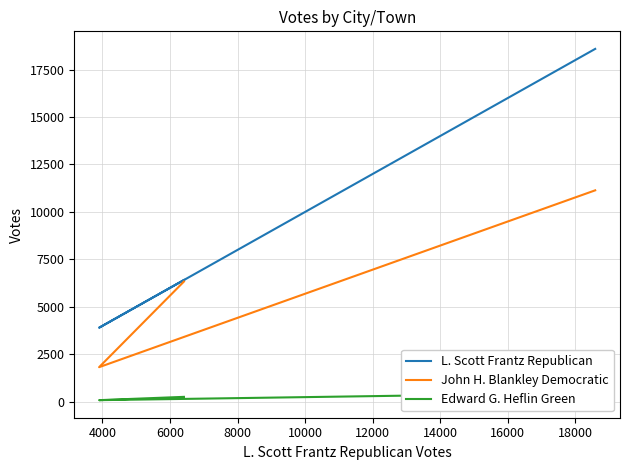

Which series has the largest range (max minus min)?

L. Scott Frantz Republican